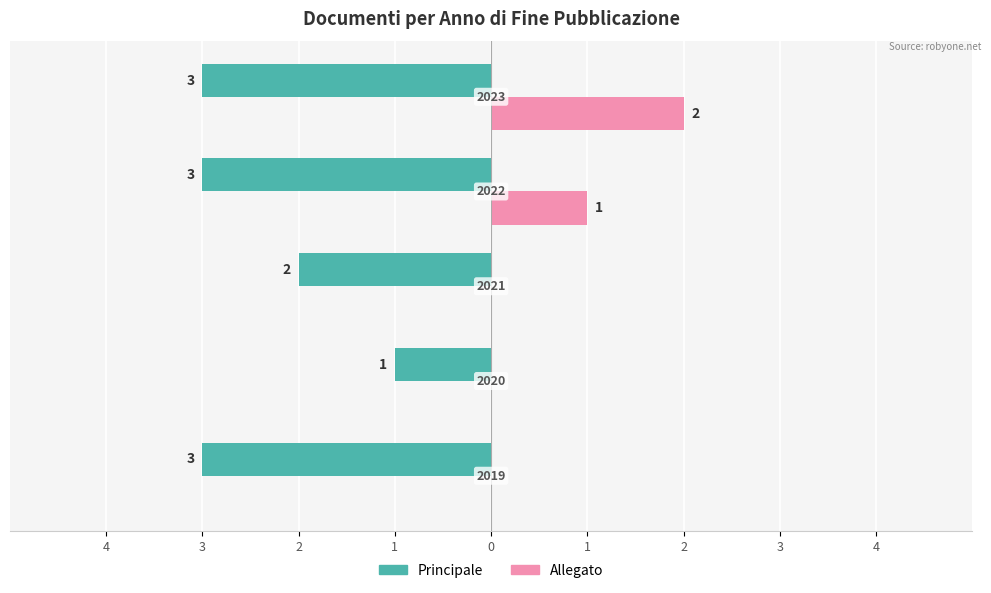

What are all the series names shown in the legend?

Principale, Allegato